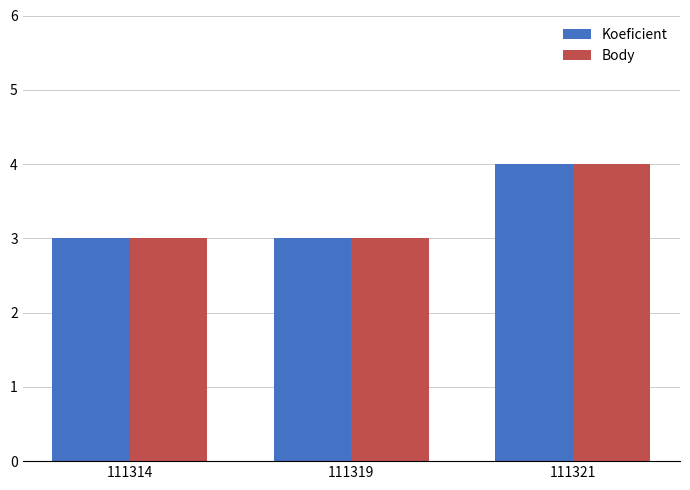

What is the average value of the Body series?

3